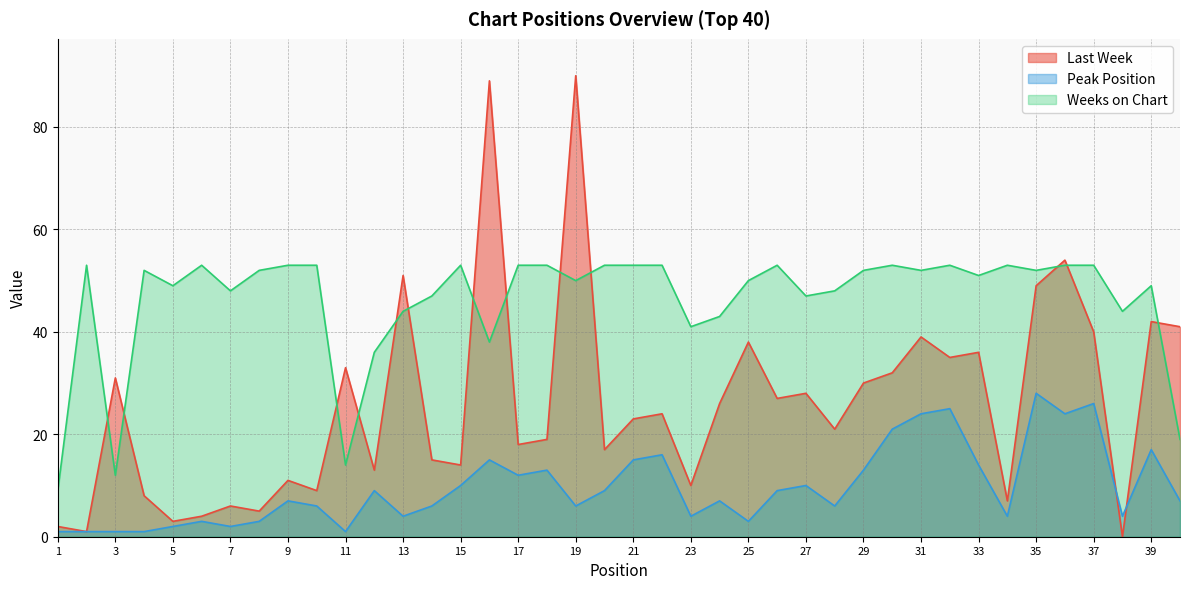

What is the difference between the highest and lowest values at 22?

37